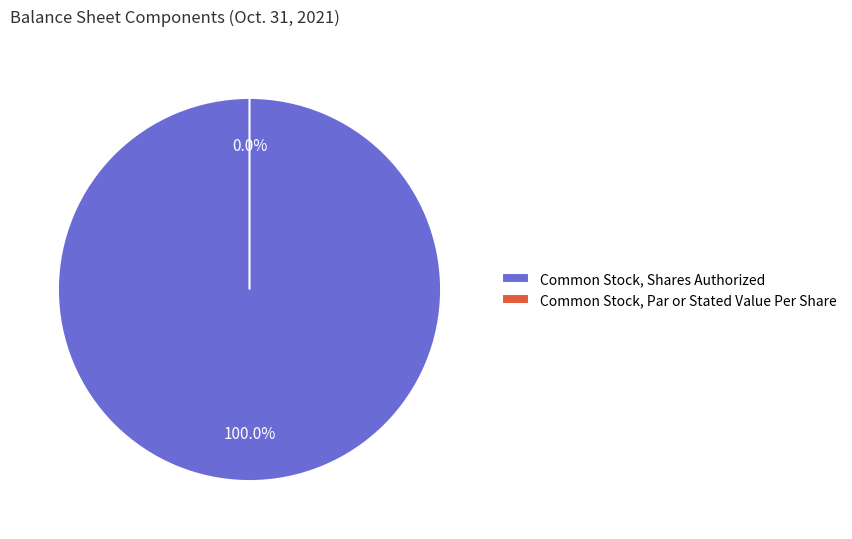

What percentage is the Common Stock, Shares Authorized slice, to the nearest percent?

100%